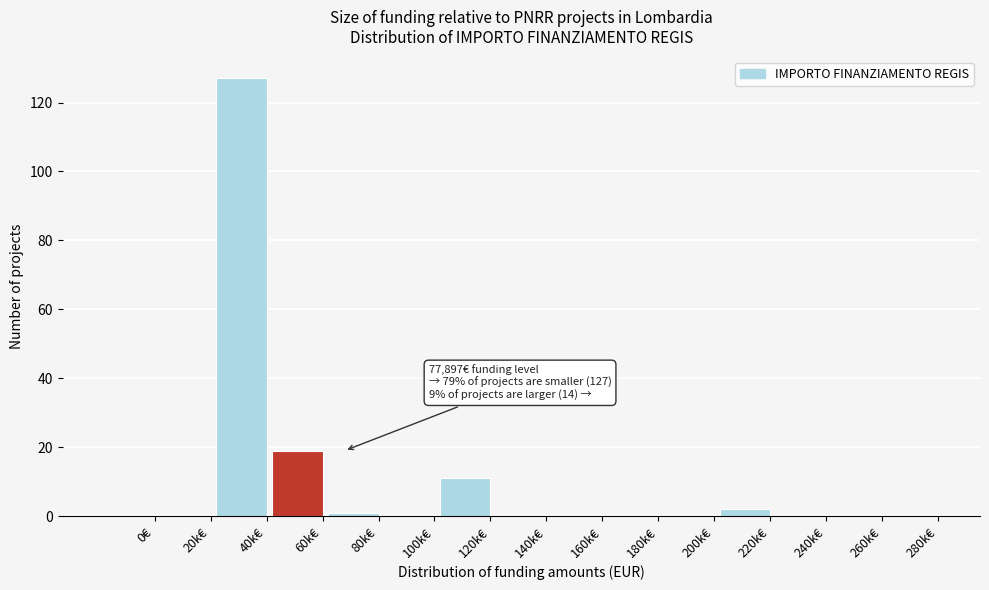

Reading right to left, transcribe all the data shown in this chart.

280k€=0	260k€=0	240k€=0	220k€=2	200k€=0	180k€=0	160k€=0	140k€=0	120k€=11	100k€=0	80k€=1	60k€=19	40k€=127	20k€=0	0€=0